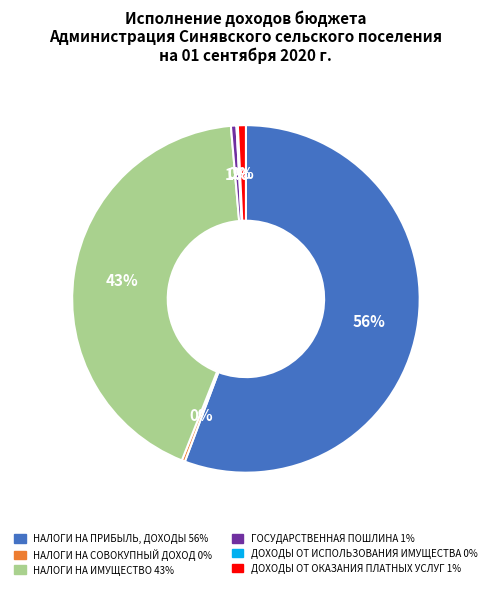

To the nearest percent, what is the average slice percentage?

17%